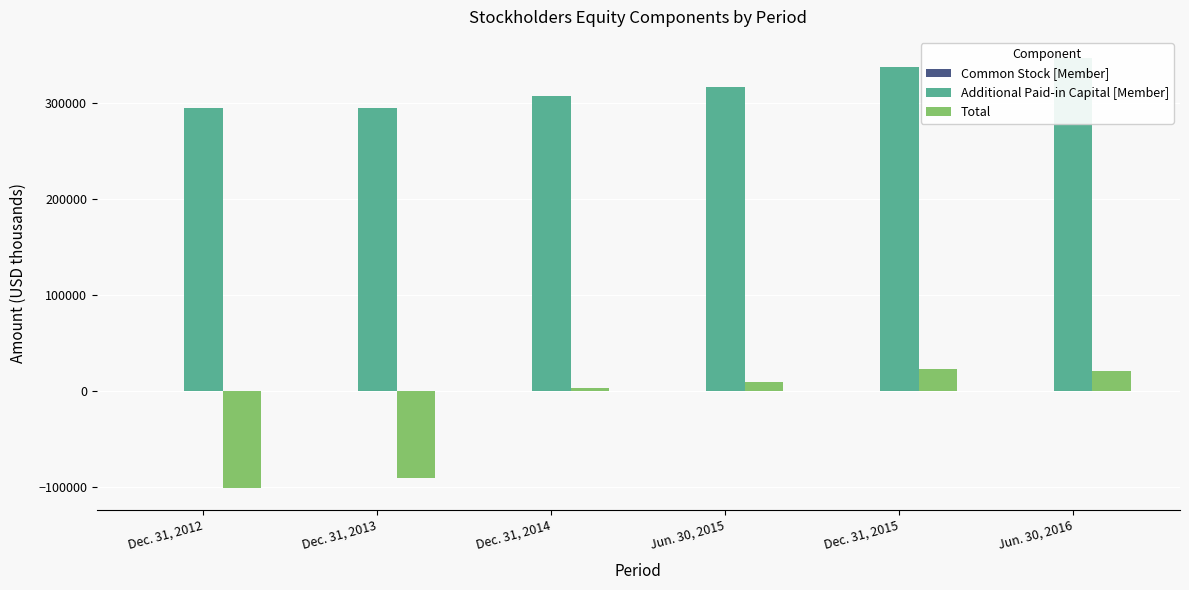

Which has a higher value, Jun. 30, 2015 or Dec. 31, 2015?

Dec. 31, 2015